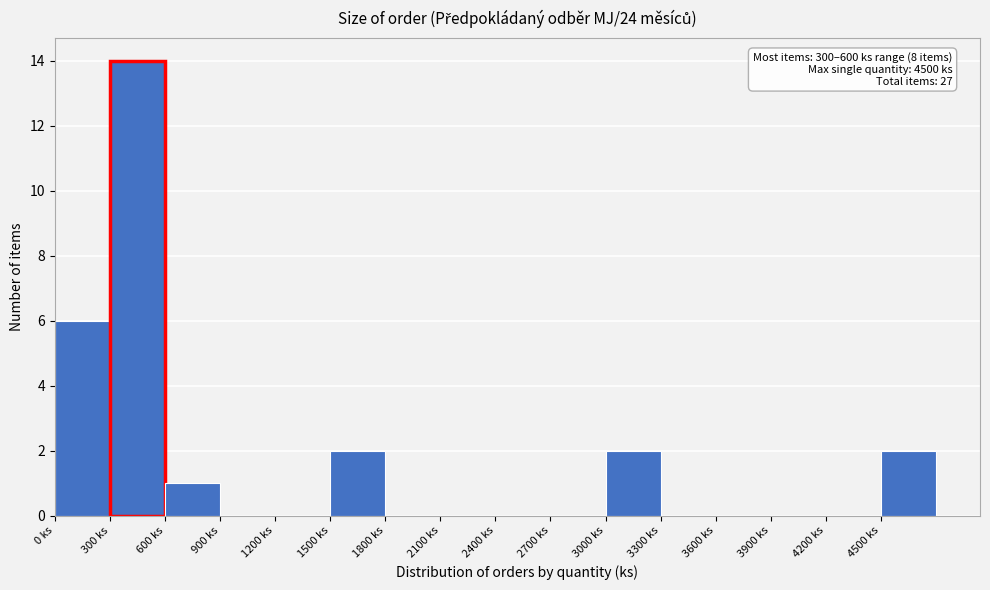

Over which range of the x-axis is the bar tallest?

300 to 600